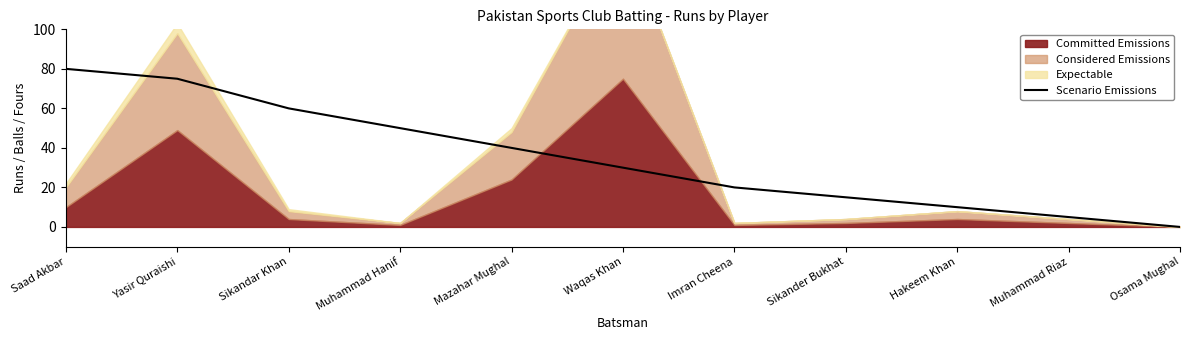

List the labels in order of value, smallest first.

Osama Mughal, Muhammad Riaz, Hakeem Khan, Sikander Bukhat, Imran Cheena, Waqas Khan, Mazahar Mughal, Muhammad Hanif, Sikandar Khan, Yasir Quraishi, Saad Akbar